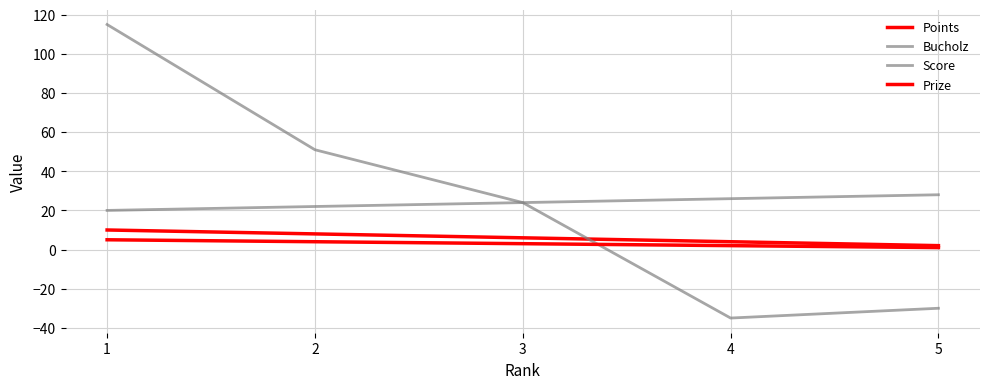

True or false: Prize has more than 2 interior local peaks.

False